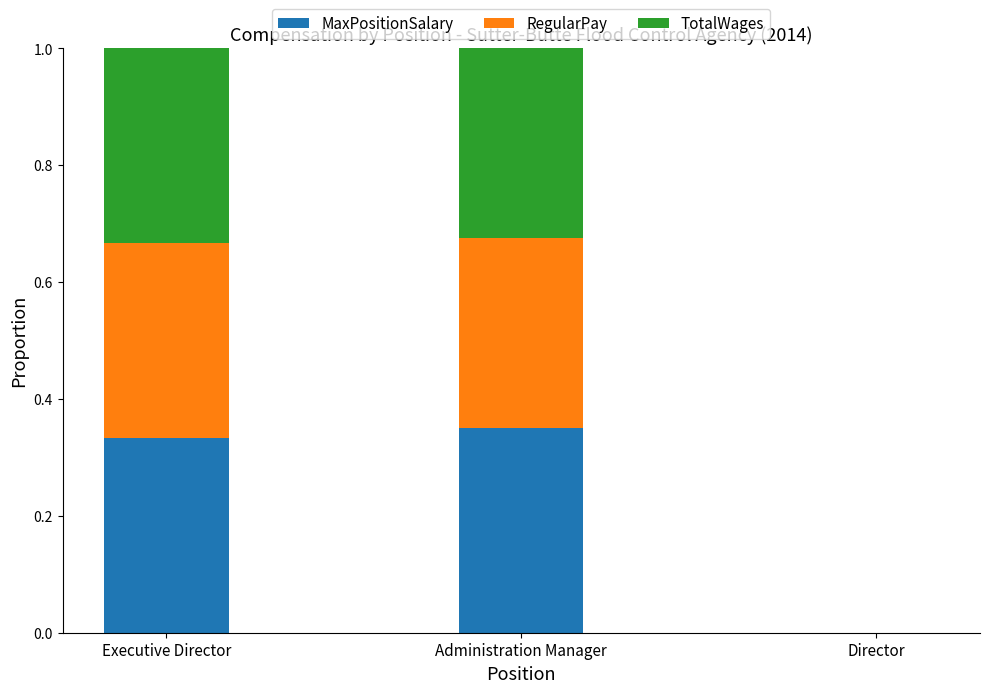

Are the bars horizontal?

No